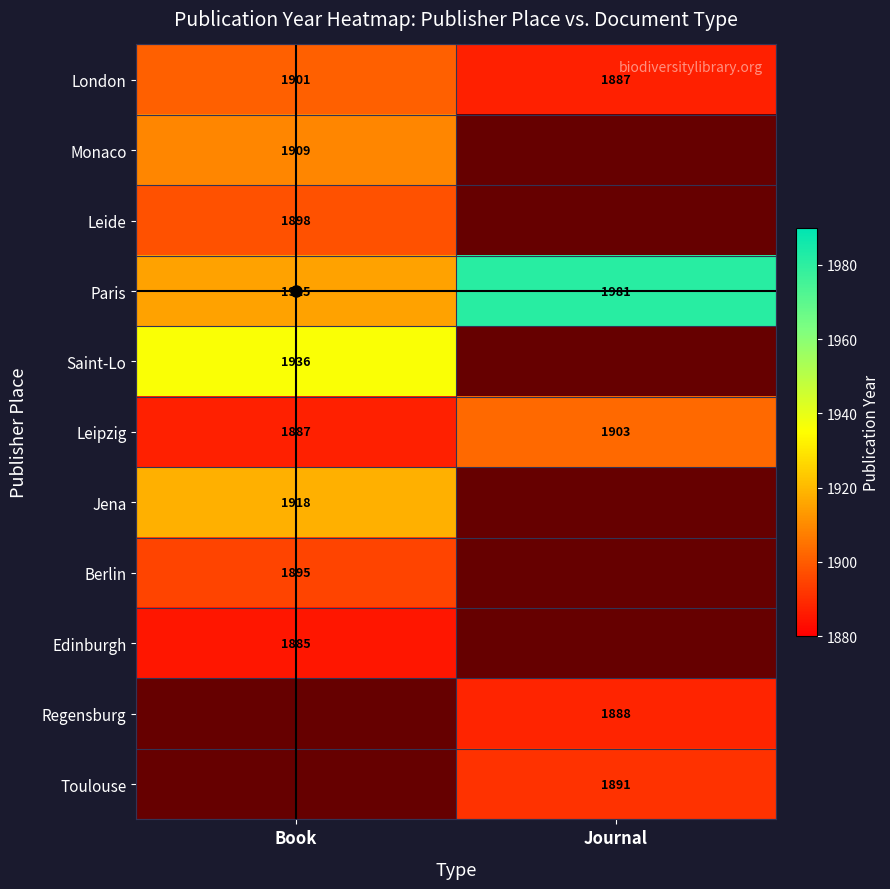

Is it true that Saint-Lo equals 1148.6 at Book?

False